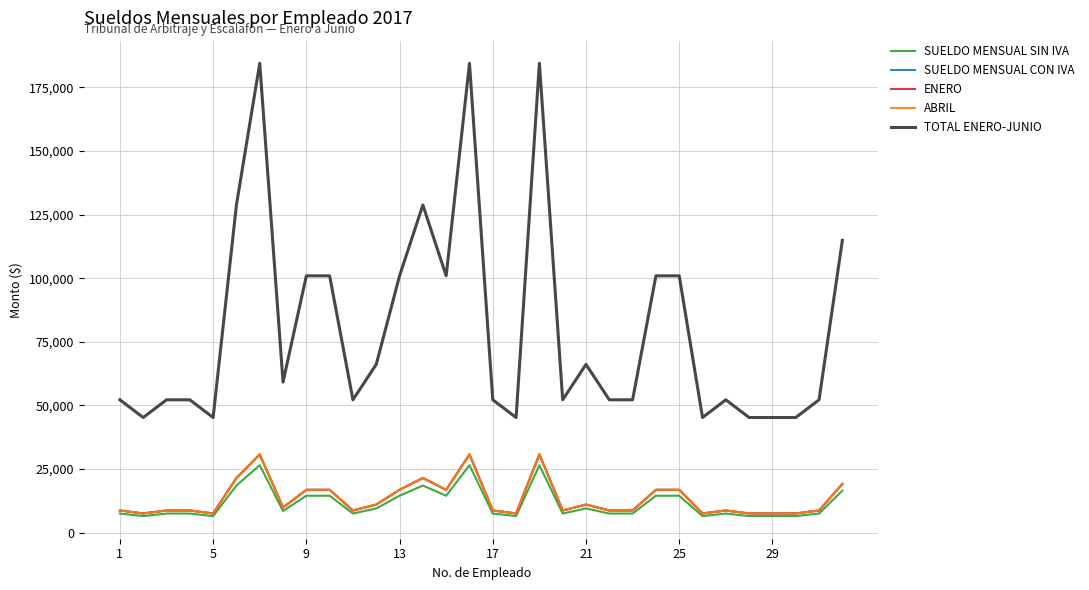

What is the difference between the second highest and second lowest values in the TOTAL ENERO-JUNIO series?

139200